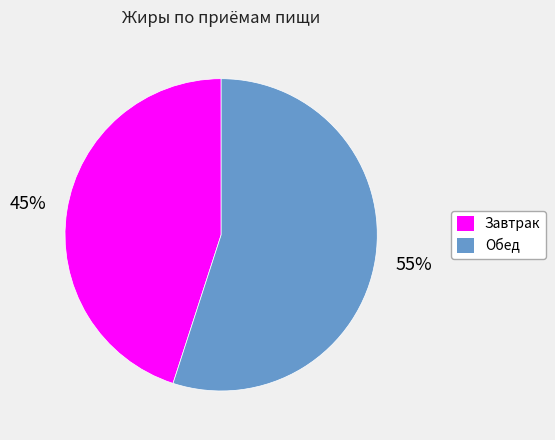

Which category has the smallest portion of the pie?

Завтрак